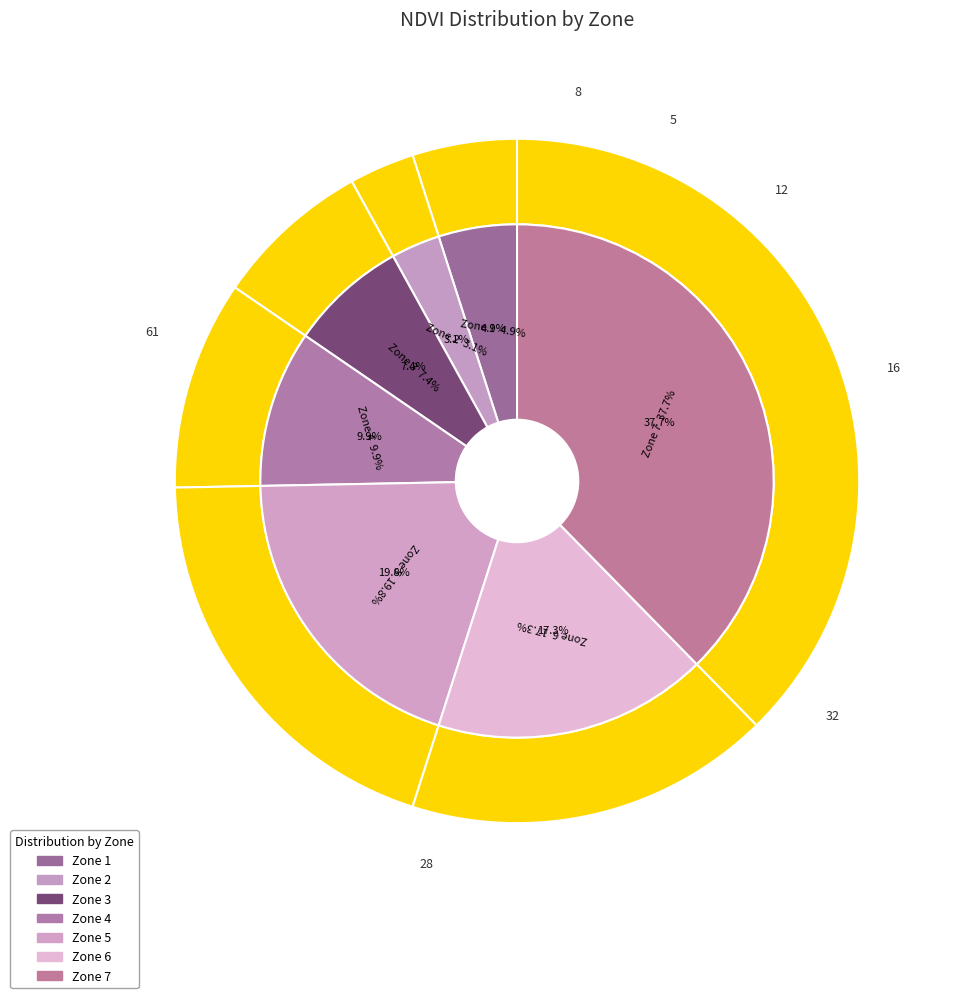

To the nearest percent, what is the difference between the largest and smallest slice percentages?

35%